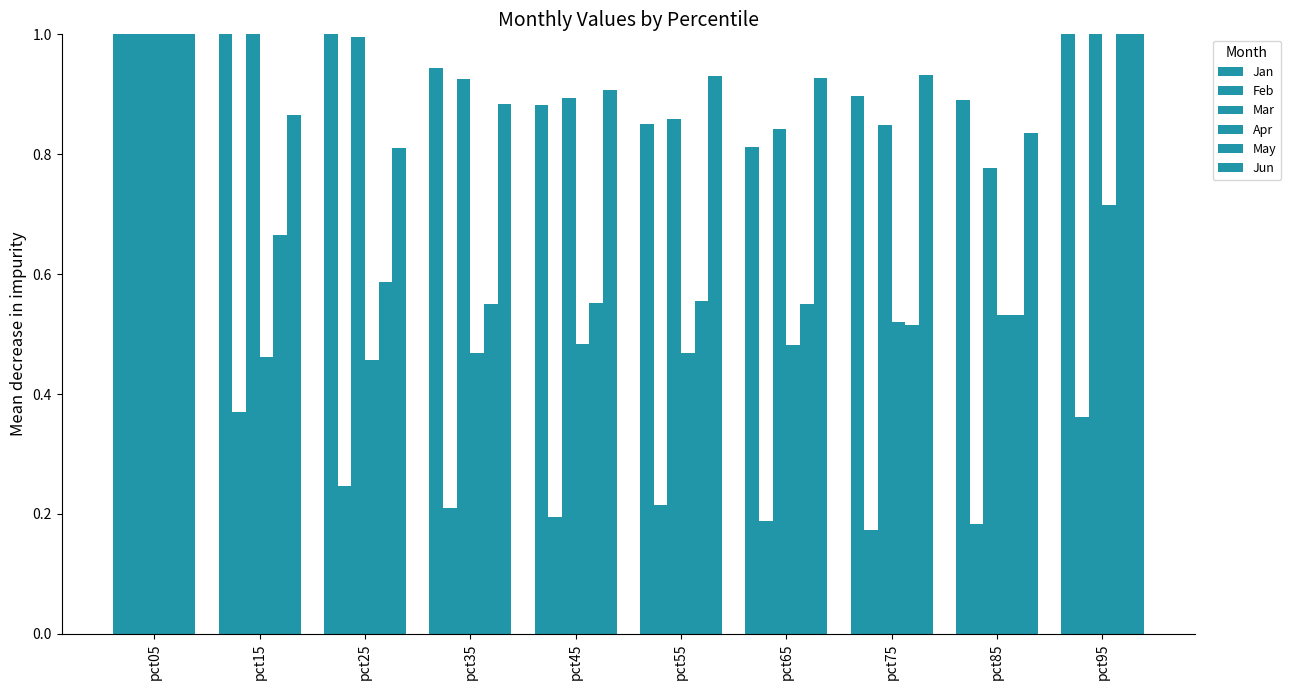

True or false: Mar has a value of 1.4 at pct65.

False